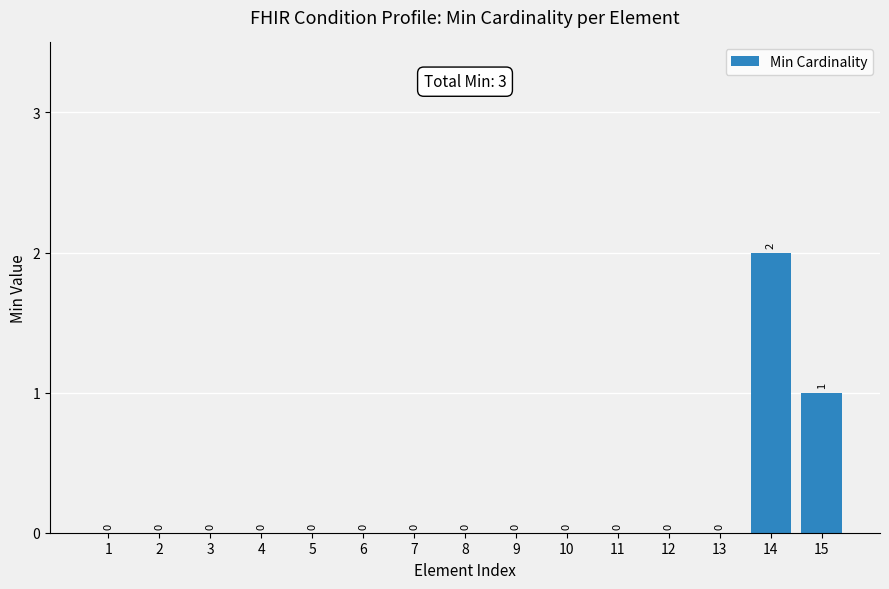

Is it true that the value at 5 is 1?

False